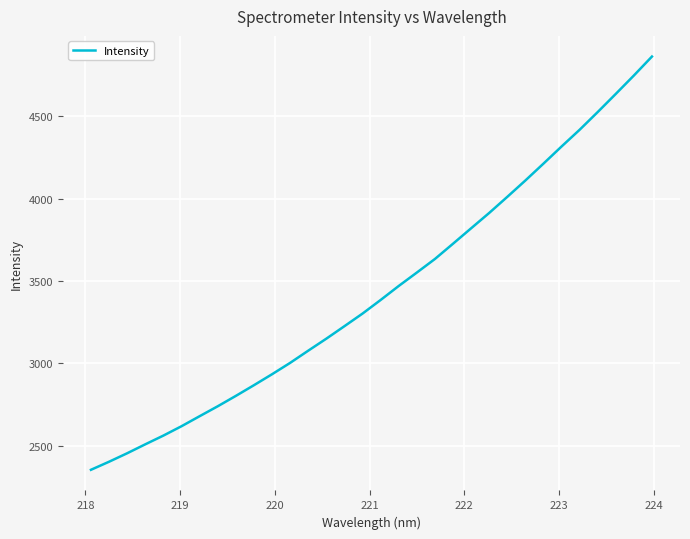

What is the greatest value displayed?

4861.7